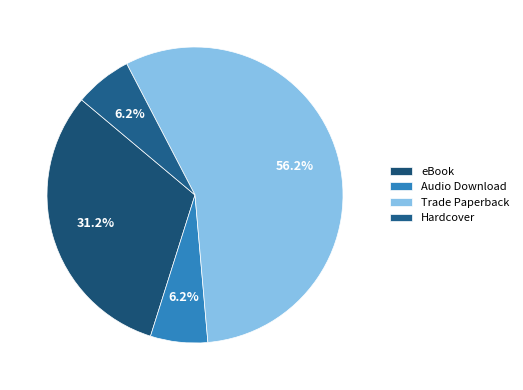

How many segments does this pie chart have?

4